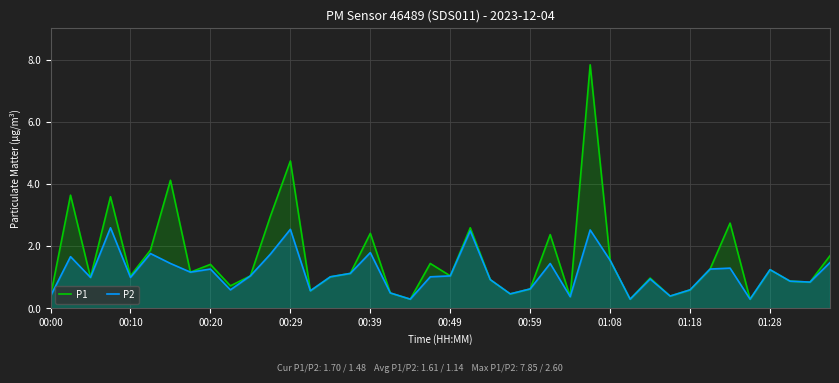

What is the average value of the P1 series?

1.6